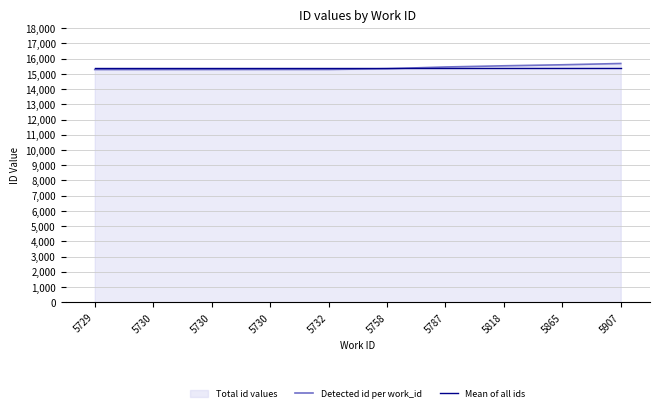

Where is Detected id per work_id nearest to the value 15484?

5787